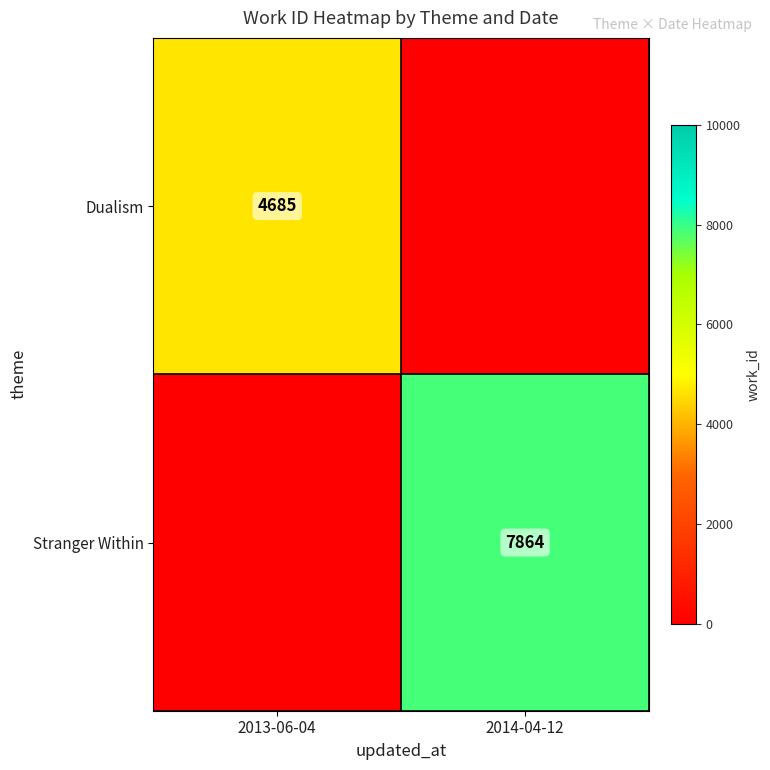

Is the value of Stranger Within at 2014-04-12 greater than the value of Dualism at 2013-06-04?

Yes